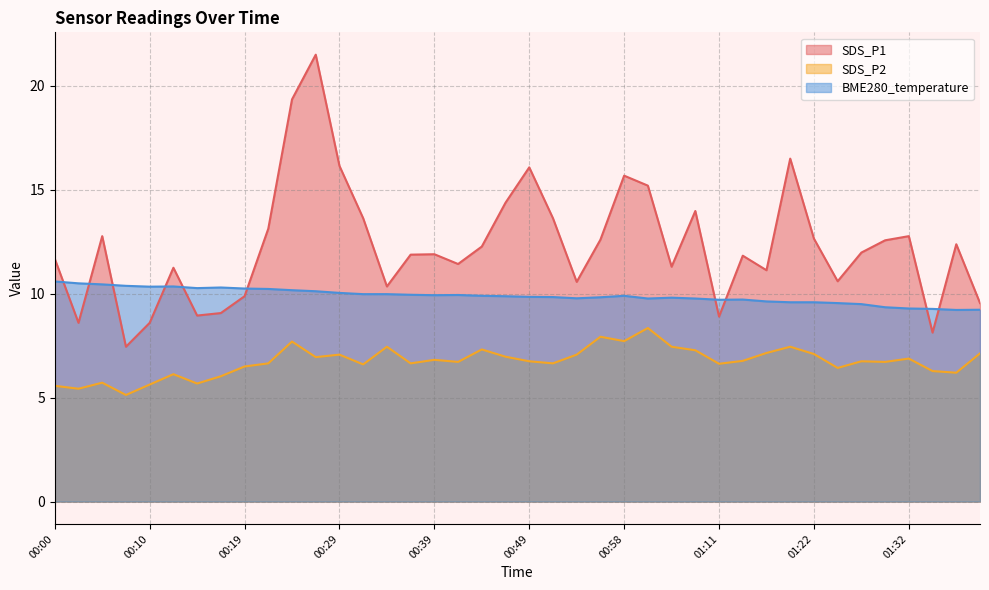

Where is the first local minimum for SDS_P1?

00:02